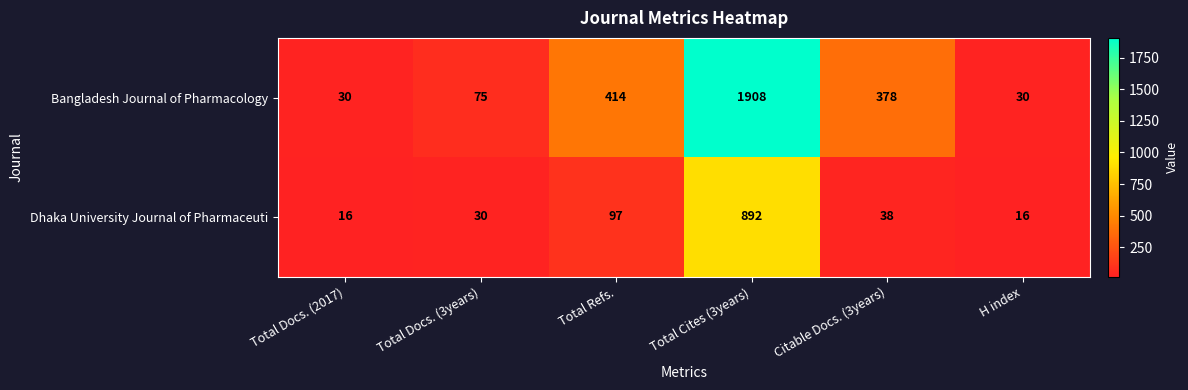

At how many categories does at least one series exceed 867?

1